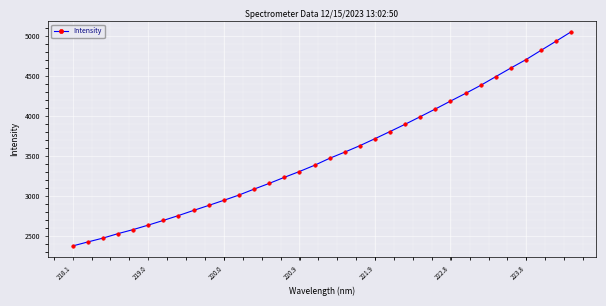

What is the value of the 28th point from the left?

4383.1